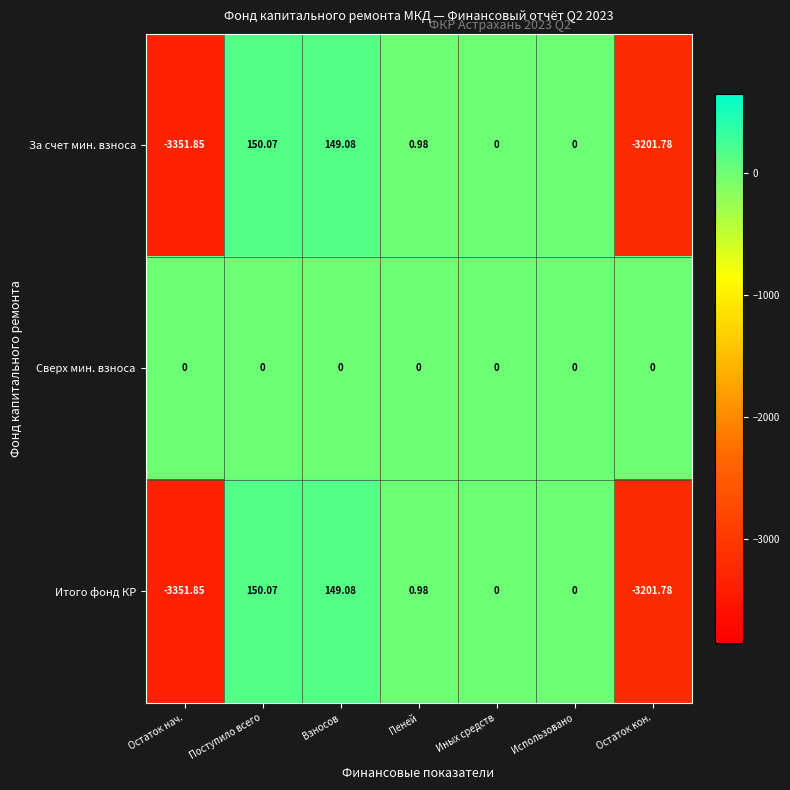

At which label does Итого фонд КР reach its minimum?

Остаток нач.